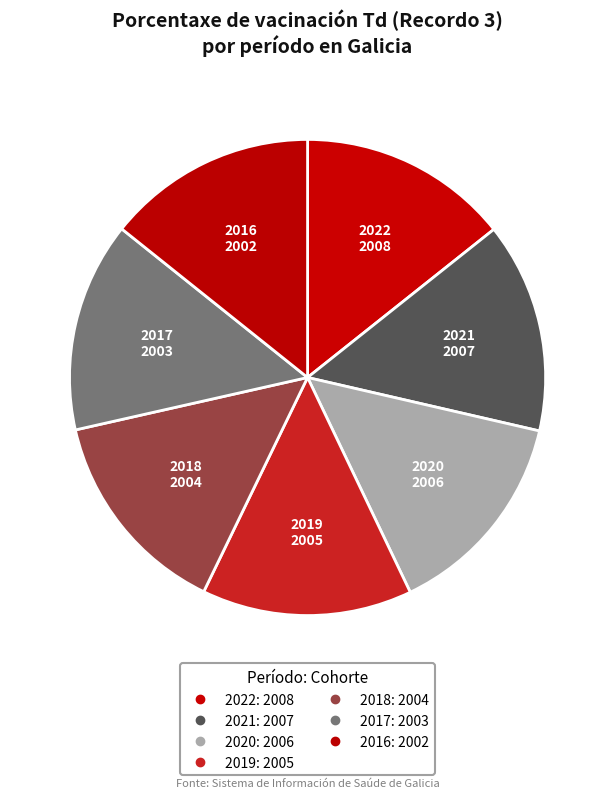

How many segments does this pie chart have?

7